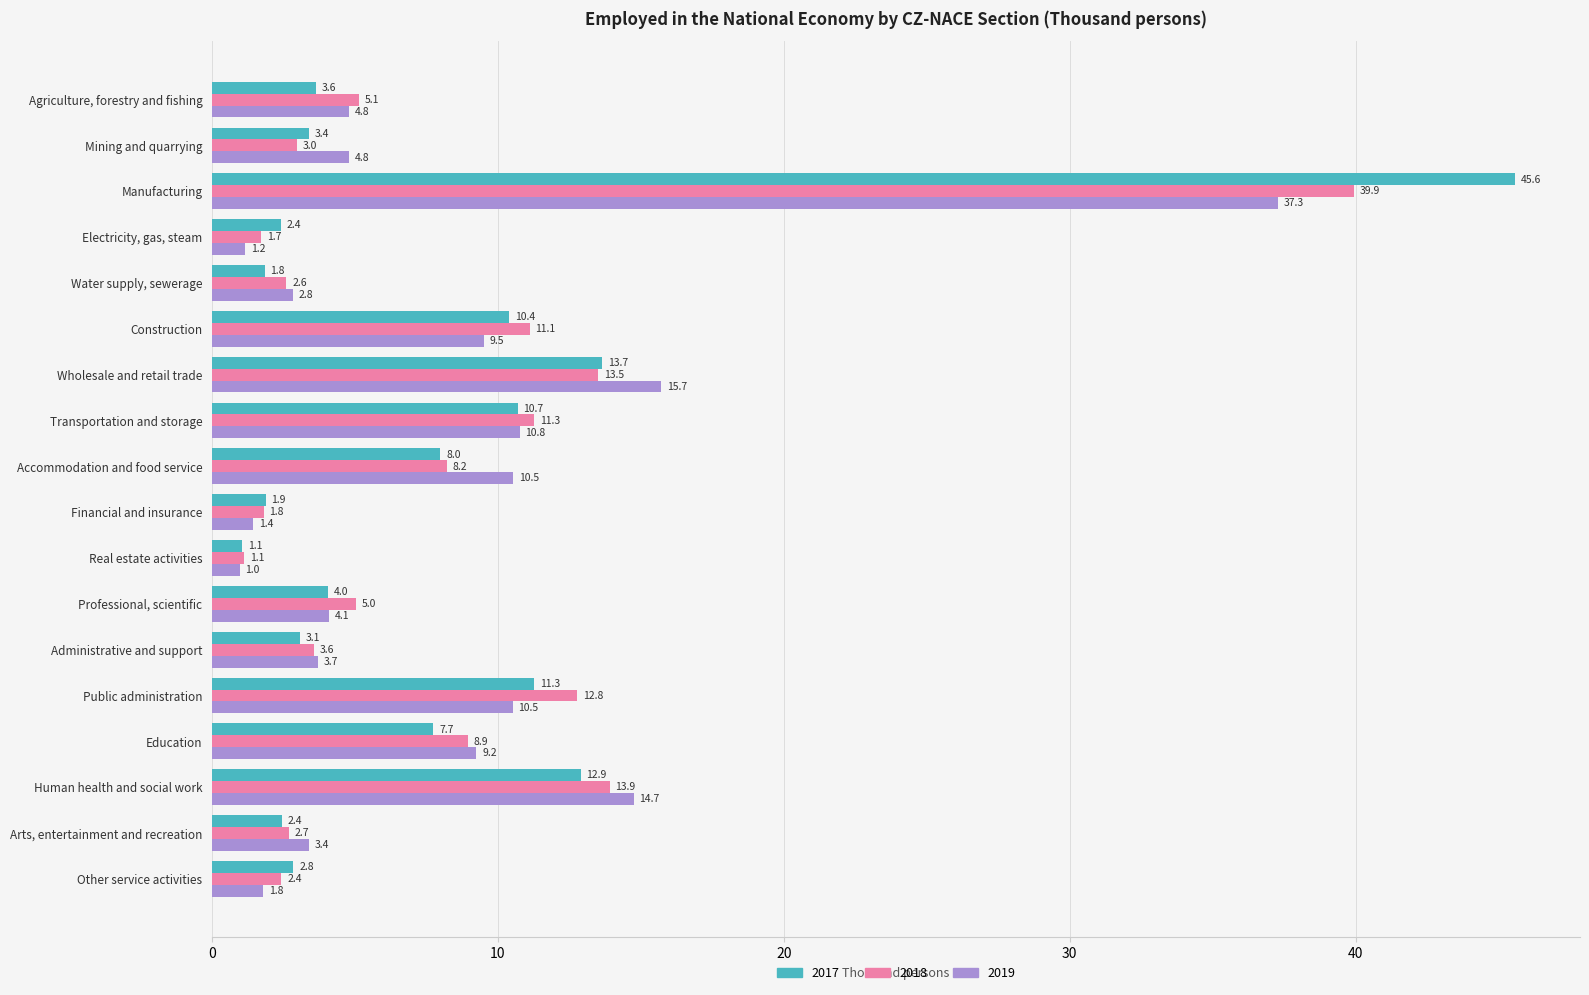

Which series changed the most between Financial and insurance and Real estate activities?

2017